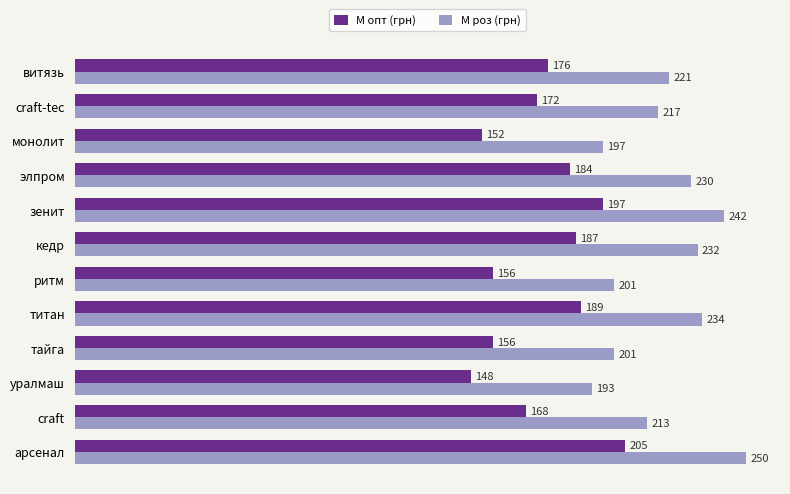

At which category is the sum across all series the highest?

арсенал